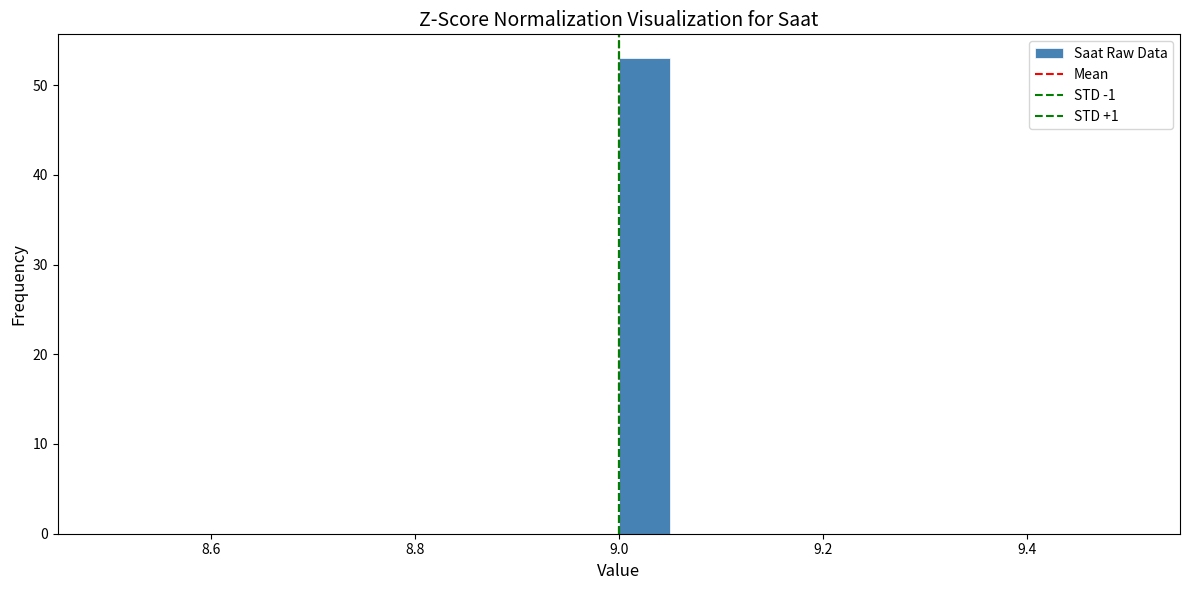

Around what value on the x-axis is the tallest bar? Give the approximate position of its centre, as read against the axis.

9.02